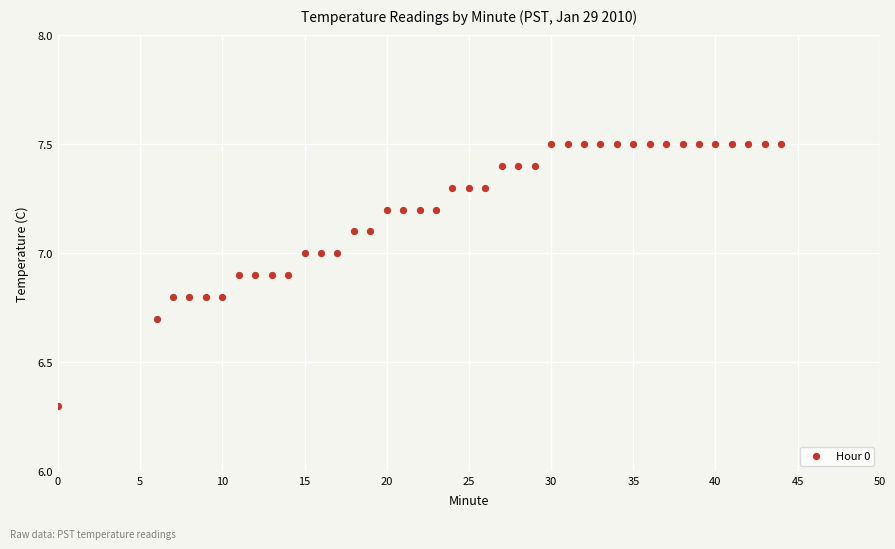

What Y value in the scatter plot is closest to 6?

6.3